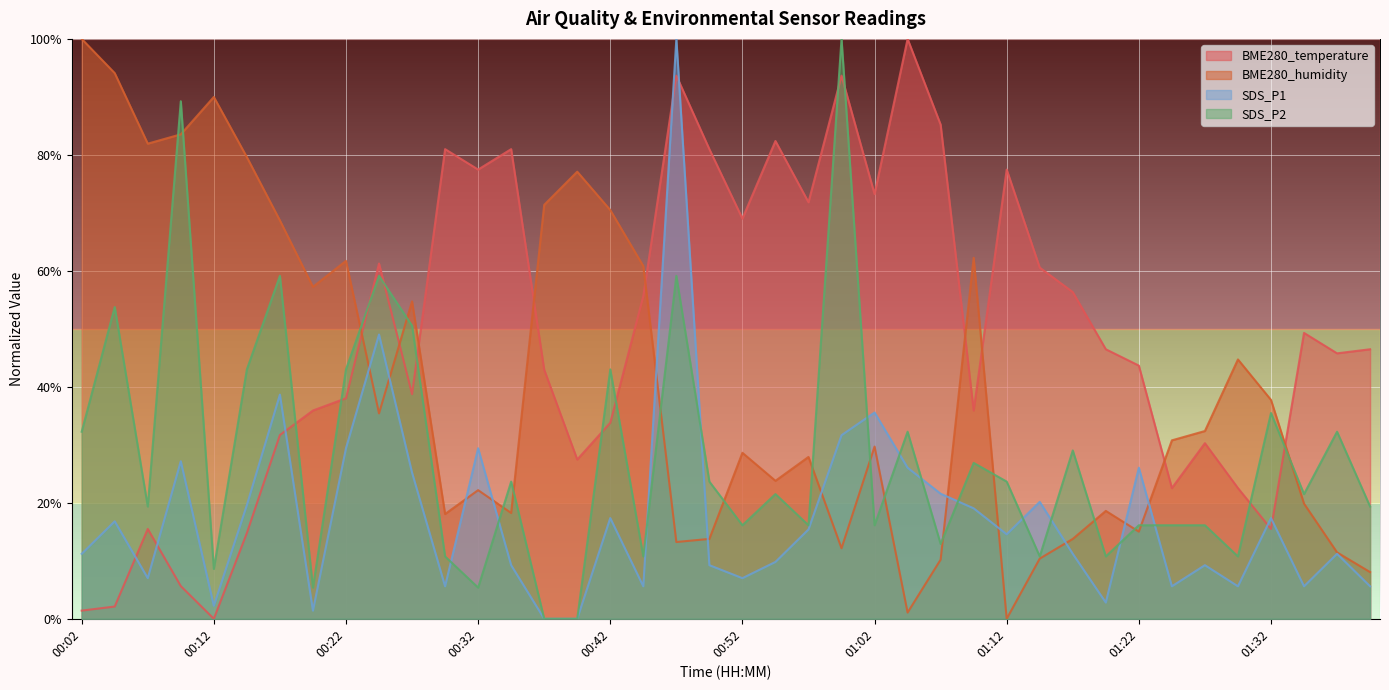

At which label is BME280_humidity closest to 0?

01:12